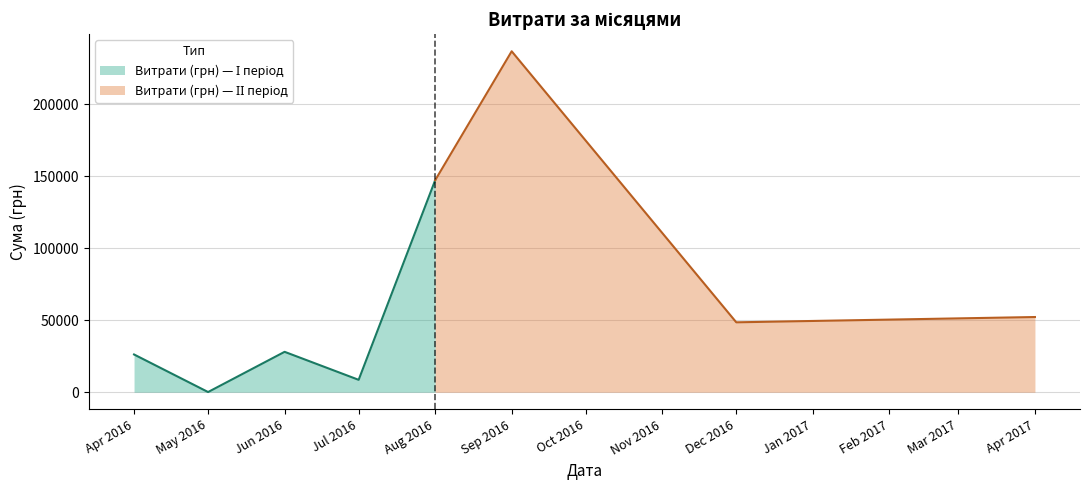

The chart shows a value of 13180.9 at 28. True or false?

False